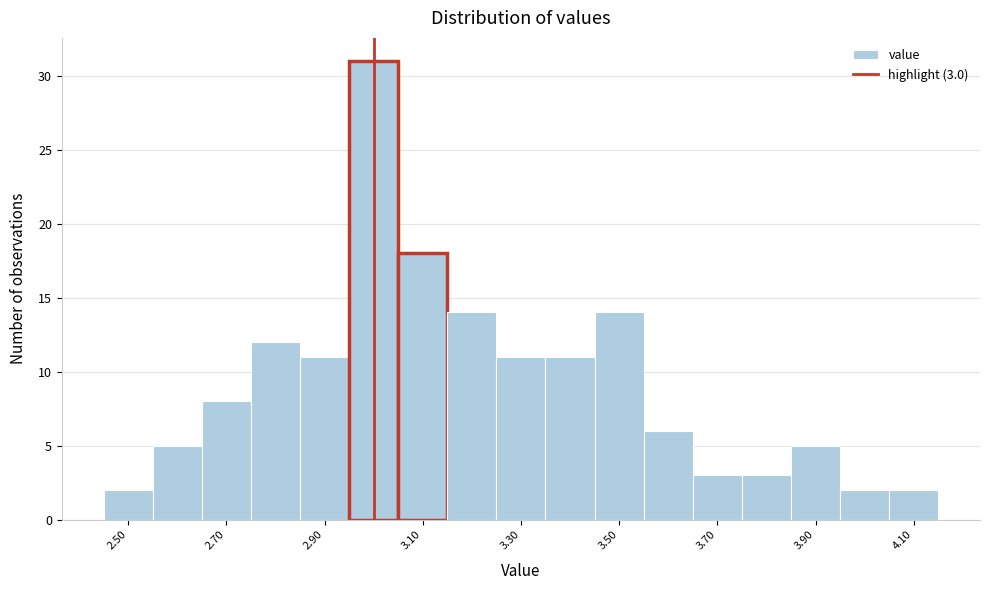

Which range on the x-axis has the tallest bar?

2.95 to 3.05